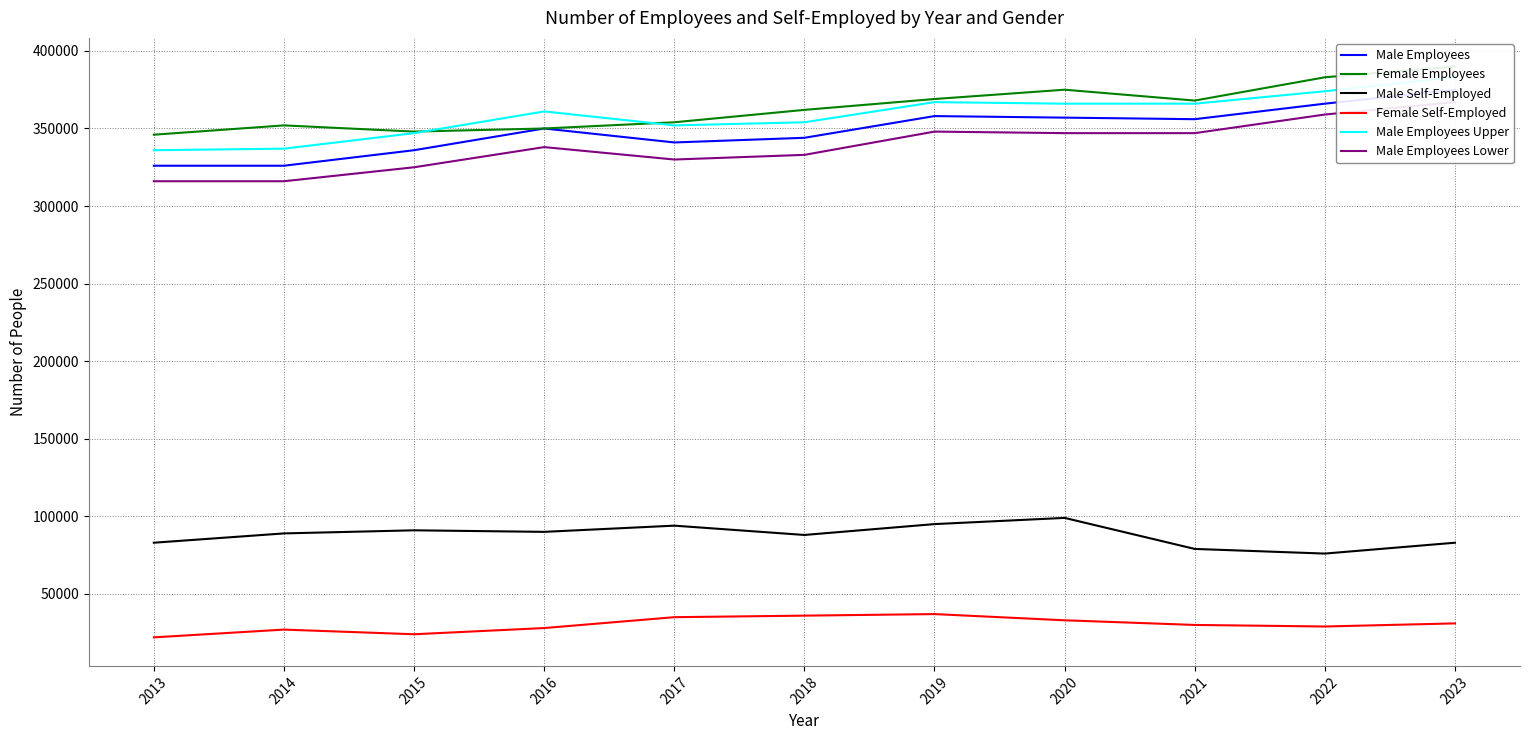

The value of Female Self-Employed at 2017 is 56306. True or false?

False